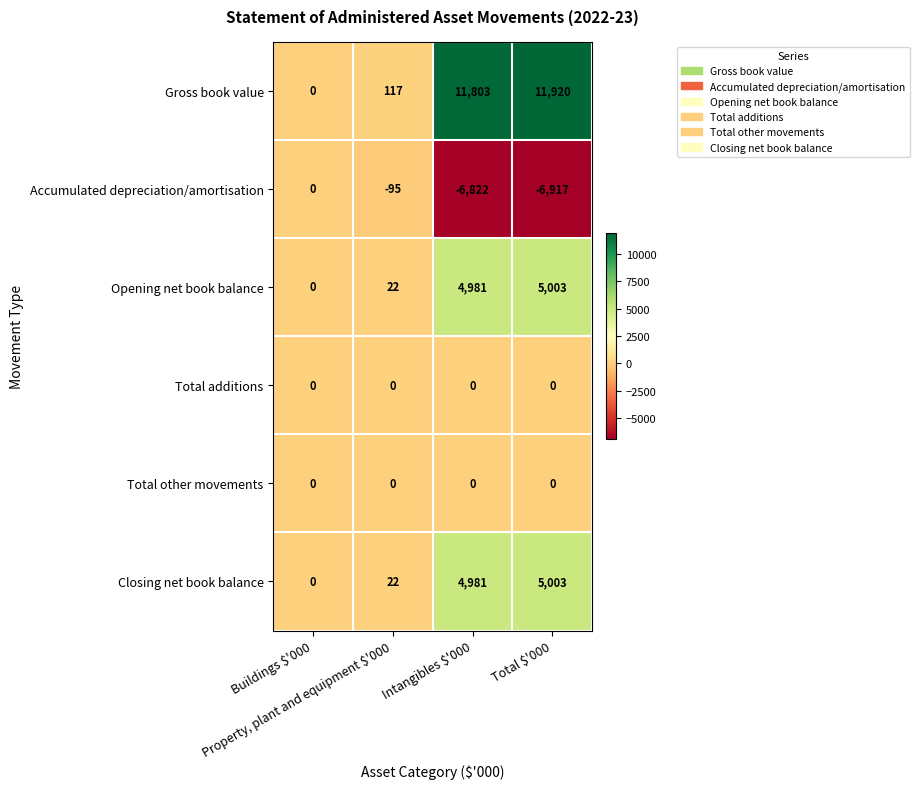

Which series changed the most between Buildings $'000 and Total $'000?

Gross book value